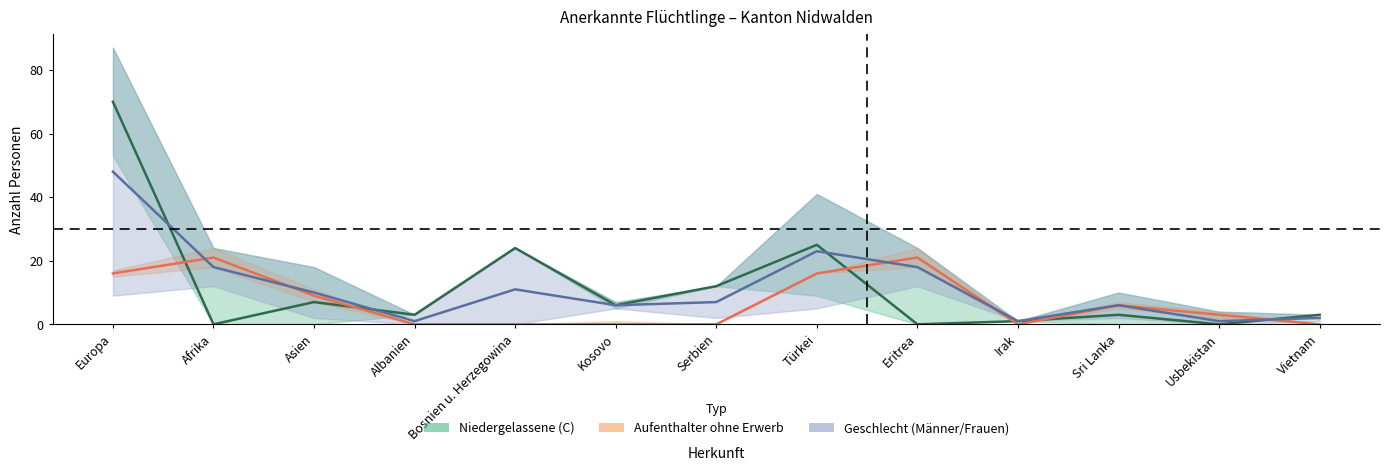

Is the value of Männer at Europa greater than the value of Total B (Aufenthalter) at Usbekistan?

Yes